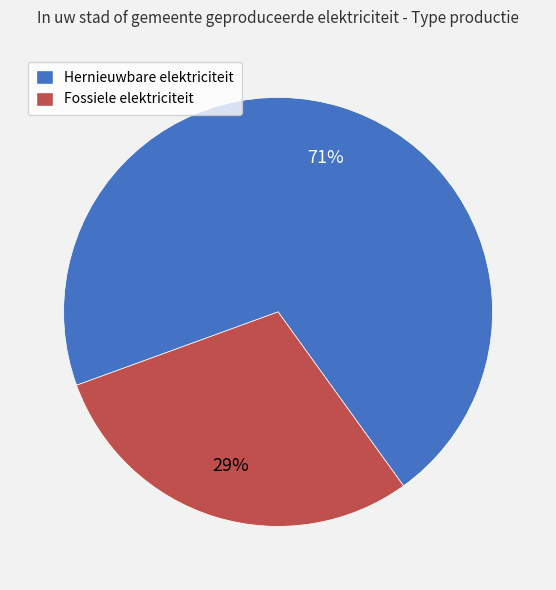

How many slices are in this pie chart?

2